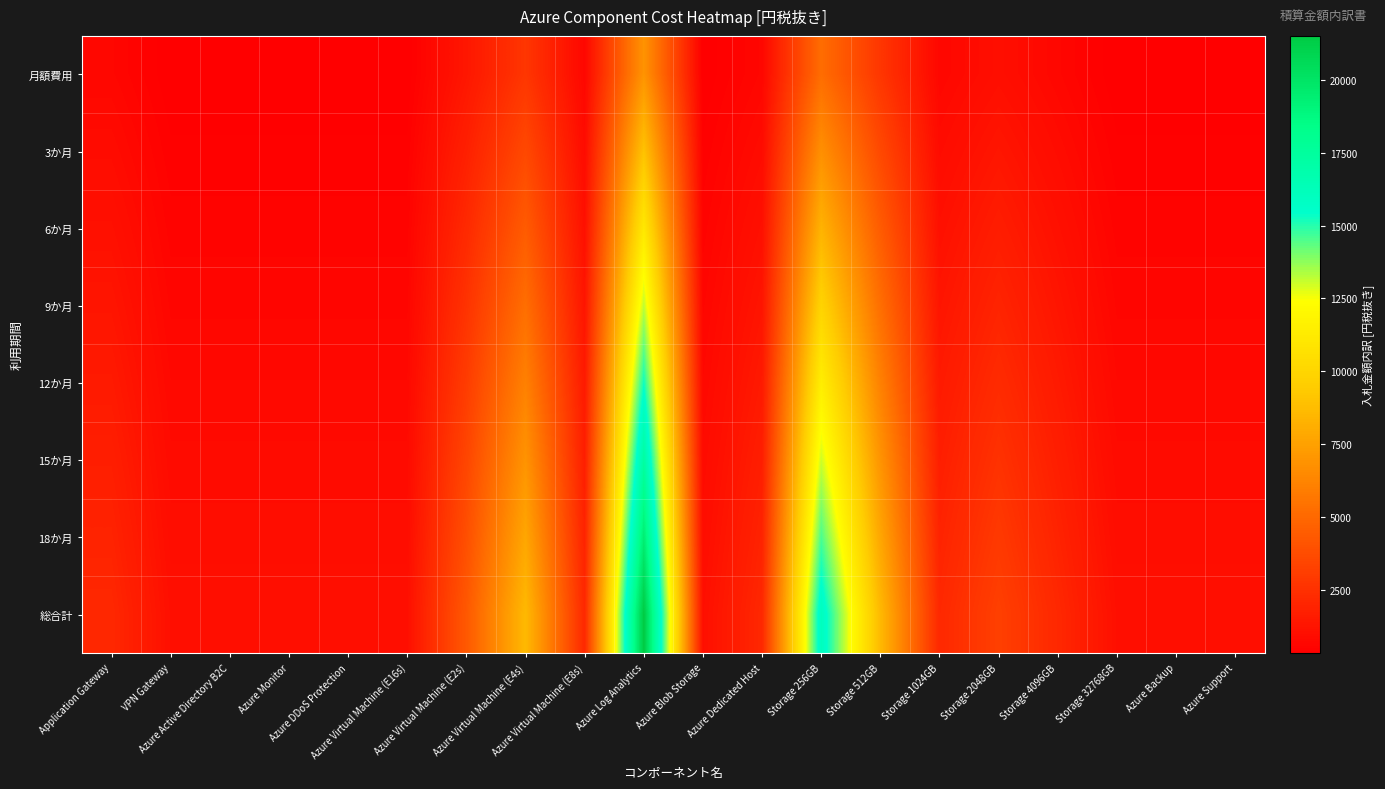

Which series changed the most between Storage 2048GB and Storage 32768GB?

総合計